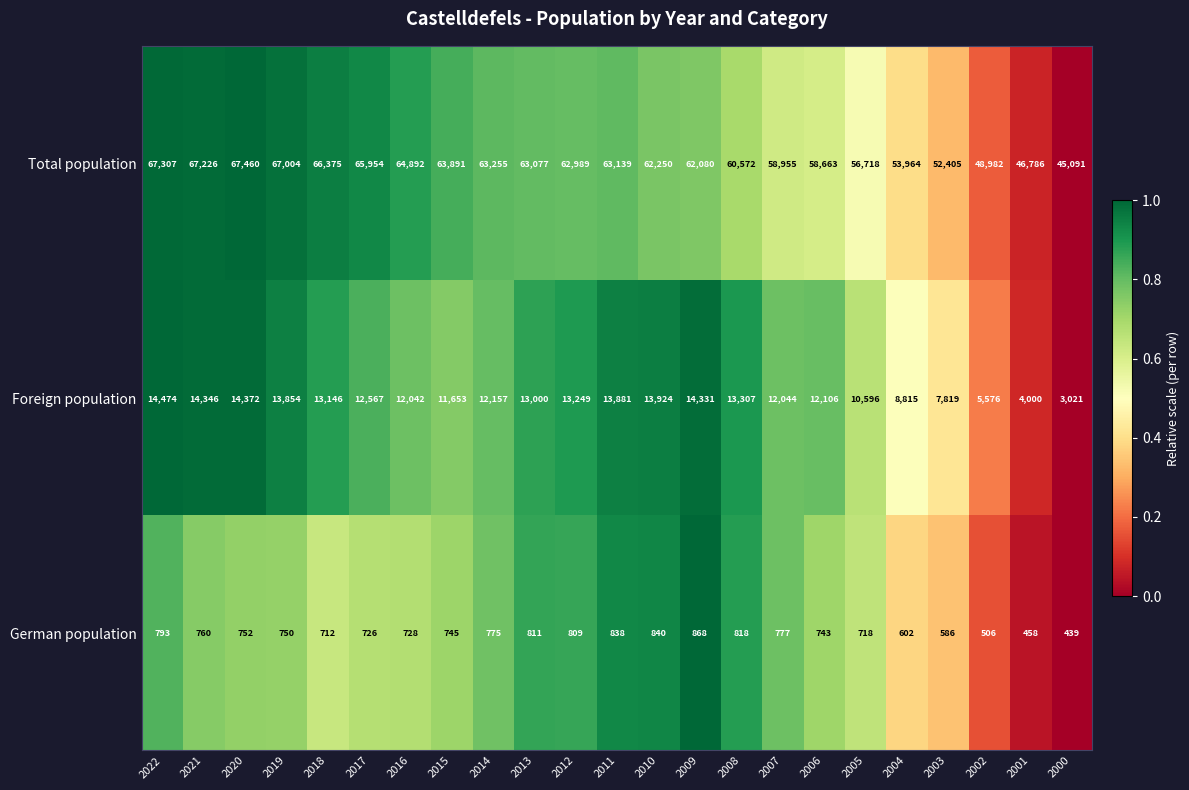

What is the total value across all series at 2001?

51244